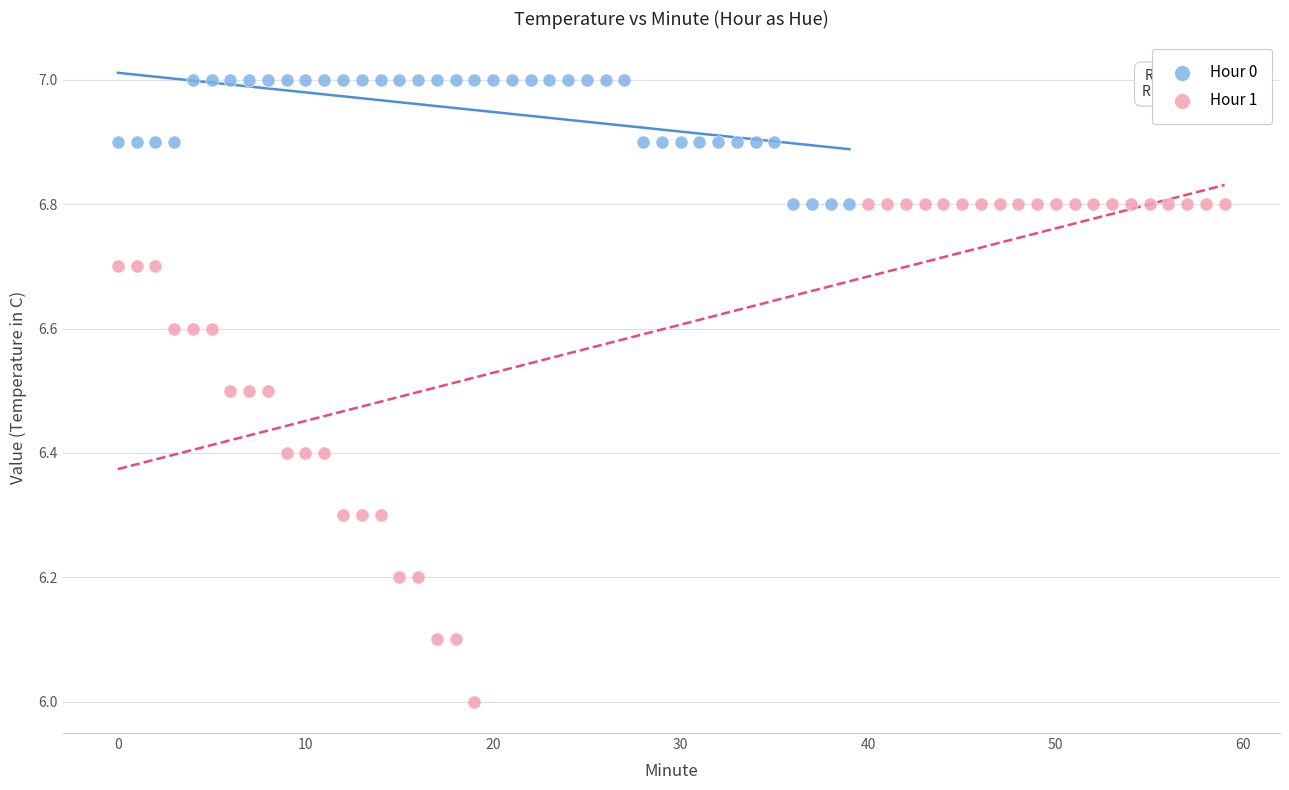

Which series has the widest spread of Y values?

Hour 1